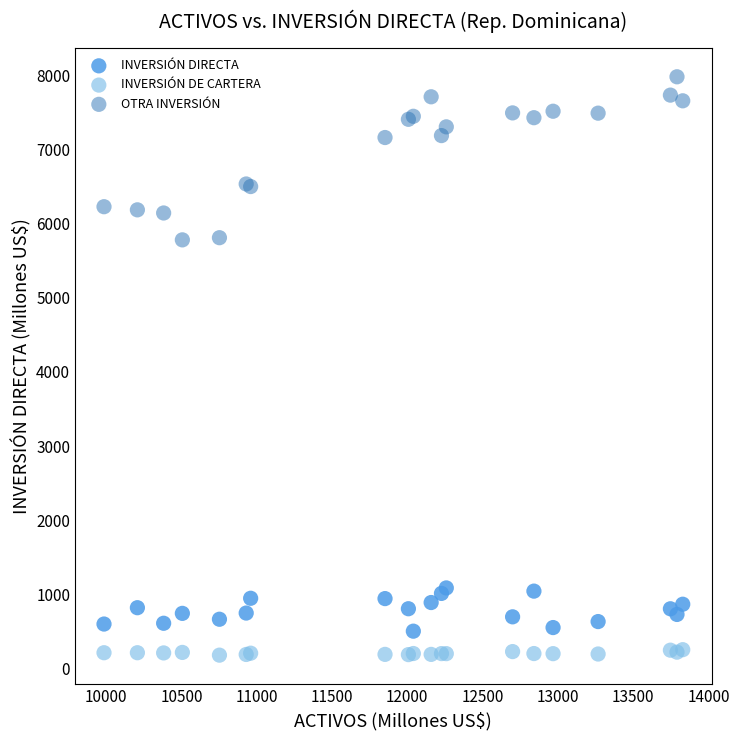

Which series reaches the maximum Y coordinate?

OTRA INVERSIÓN